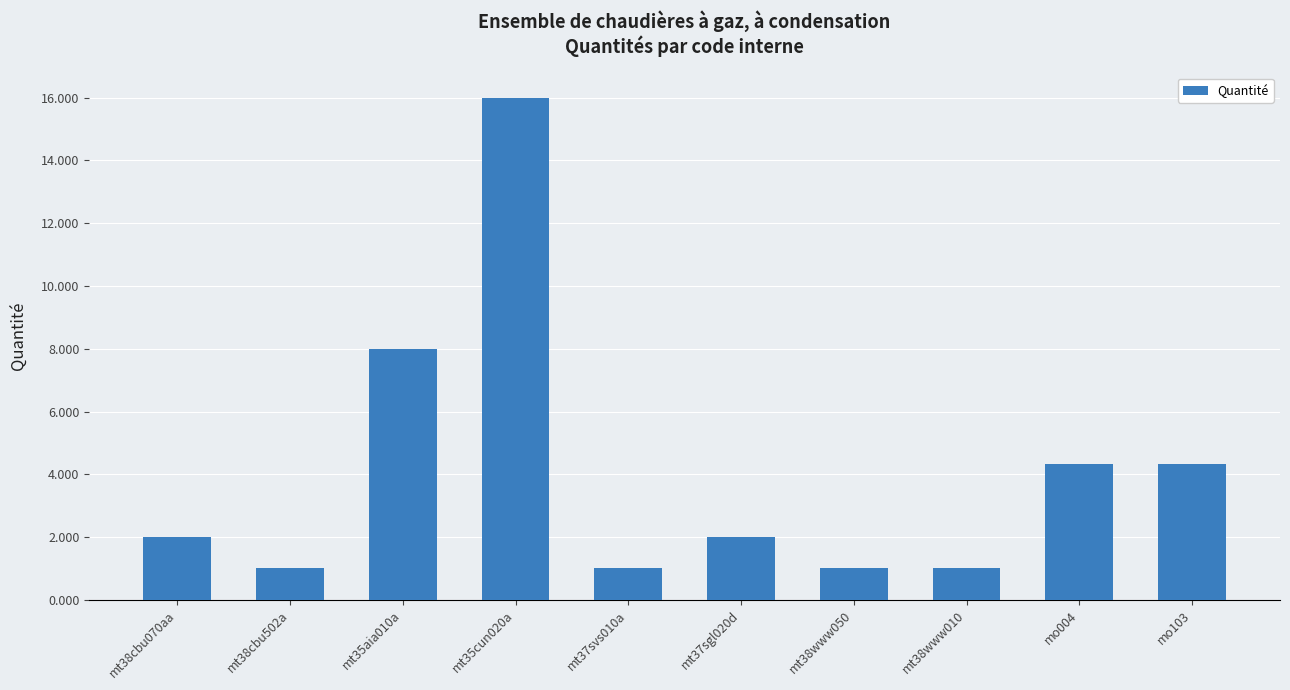

Reading left to right, extract all data points from this chart.

mt38cbu070aa=2.0	mt38cbu502a=1.0	mt35aia010a=8.0	mt35cun020a=16.0	mt37svs010a=1.0	mt37sgl020d=2.0	mt38www050=1.0	mt38www010=1.0	mo004=4.3	mo103=4.3